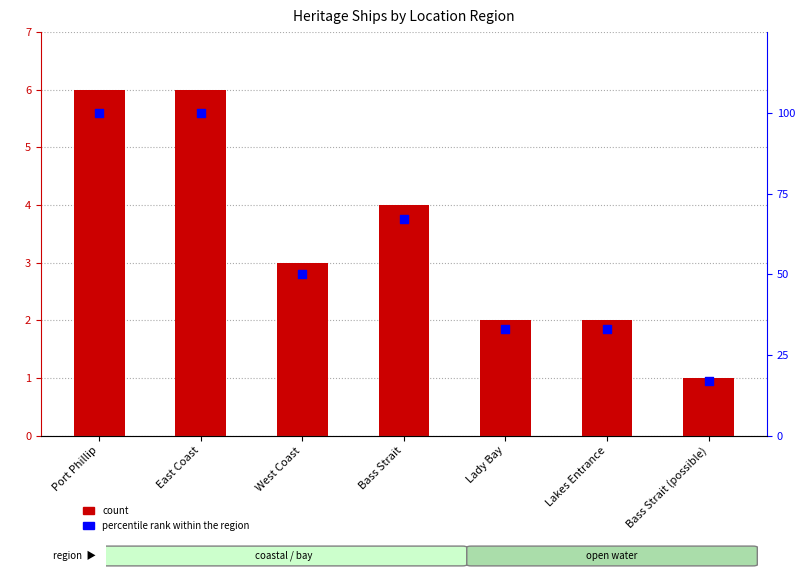

Which series has the largest total across all categories?

percentile rank within the region